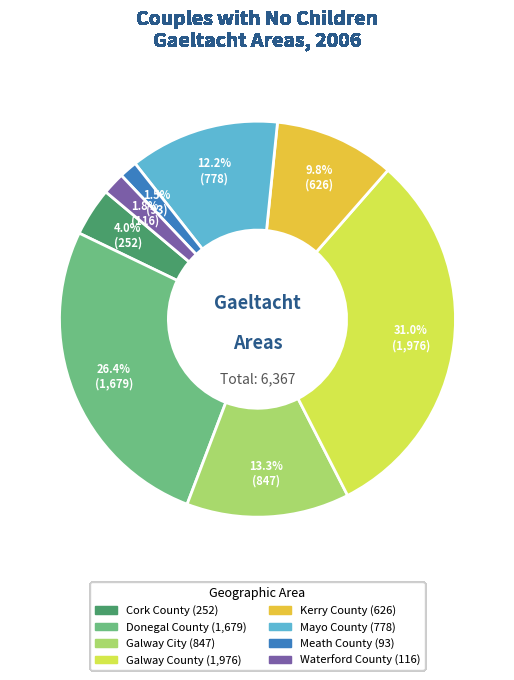

Approximately how many times larger is the value at Kerry County compared to Donegal County?

0.4